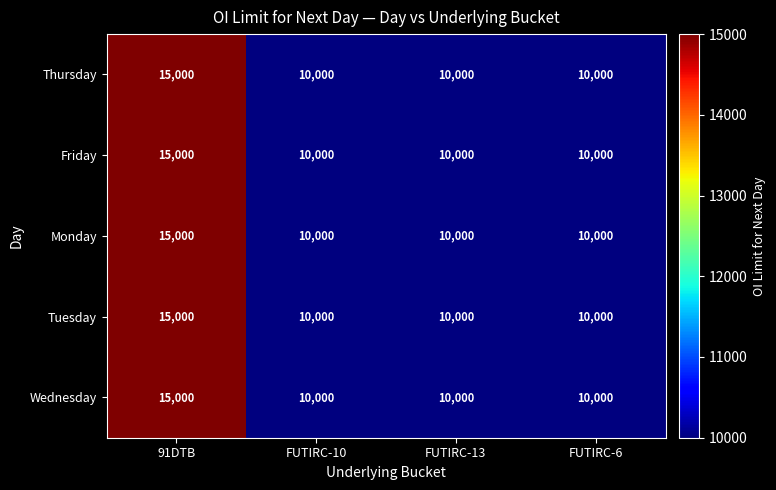

At how many categories does at least one series exceed 10623?

1